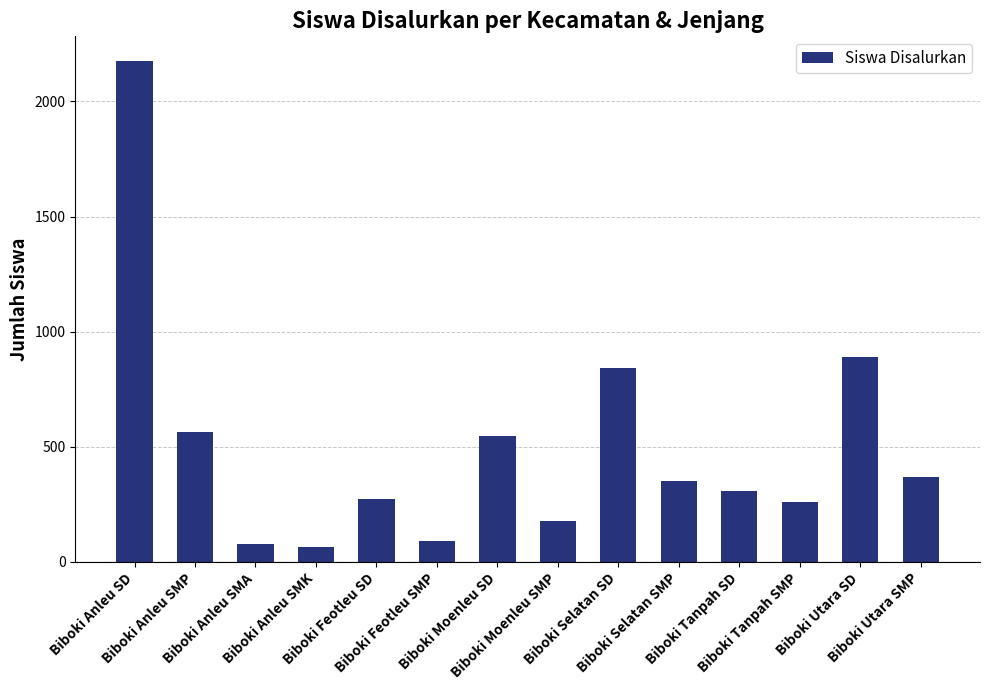

What is the value of the 13th bar from the left?

891